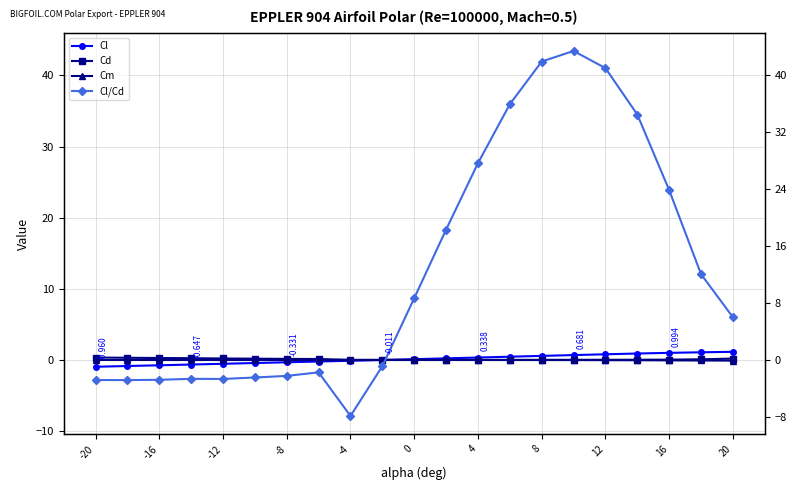

What is the difference between the highest and lowest values at -16?

3.1